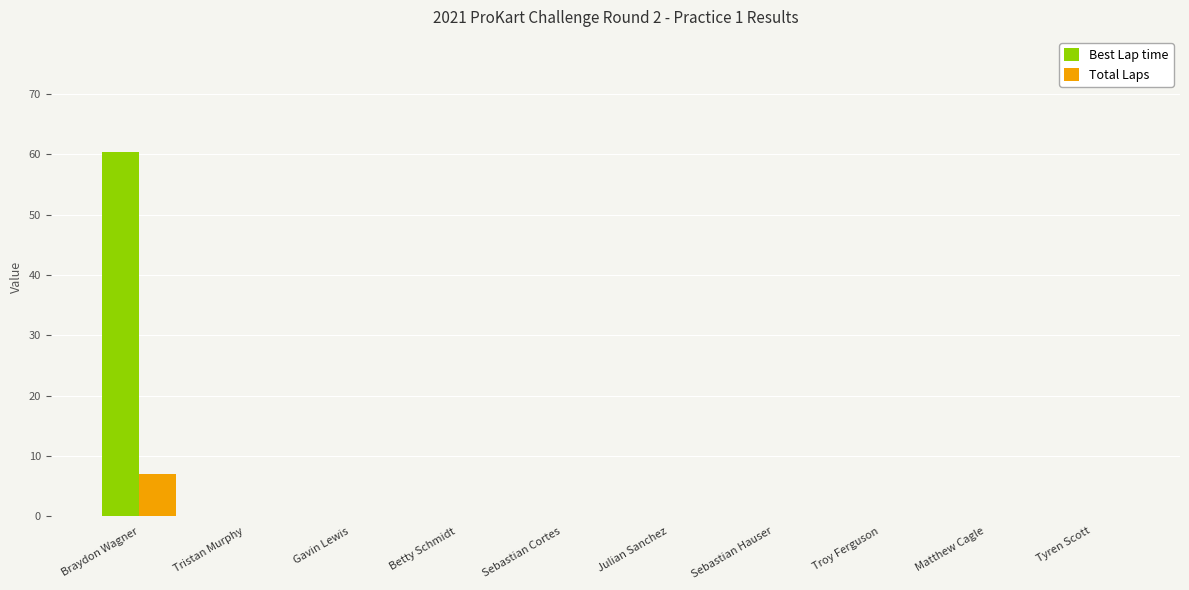

What is the sum of all Total Laps values?

7.0